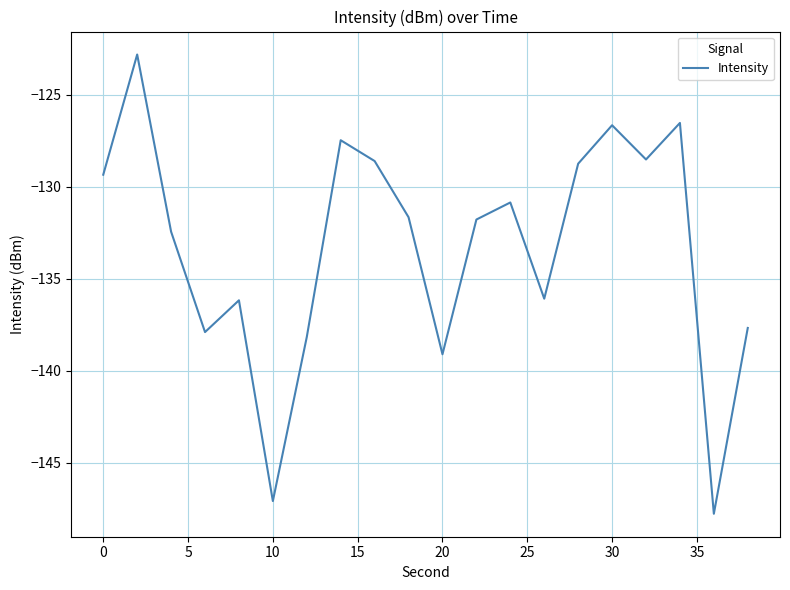

What is the smallest value displayed?

-147.8